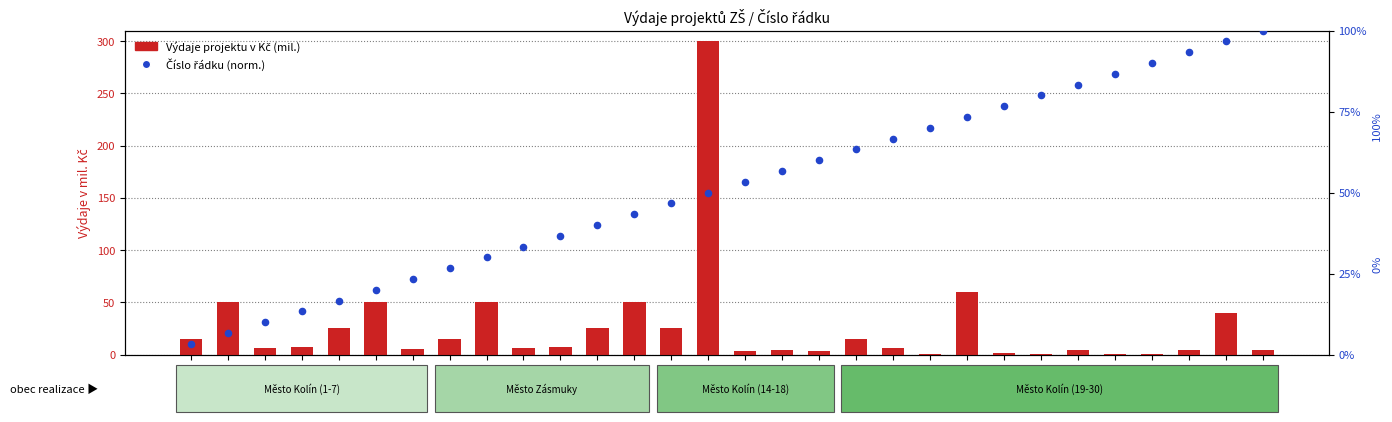

What is the total value across all series at 20?

73.2